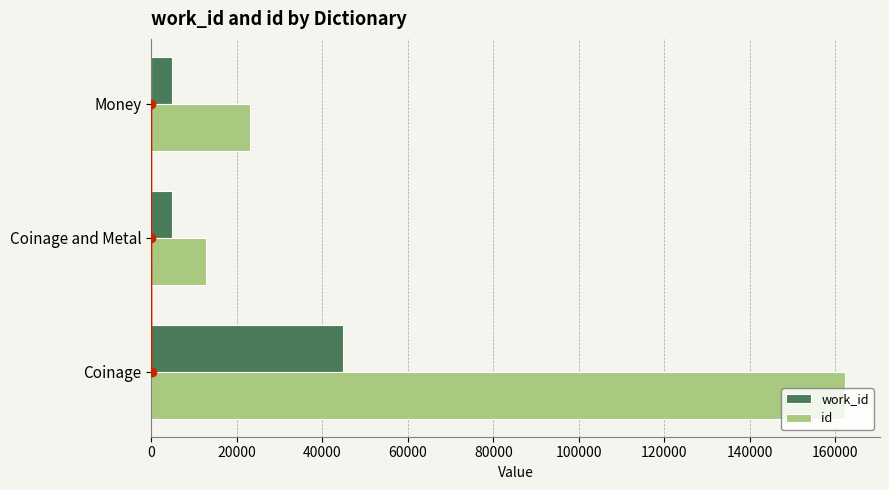

What is the value of the work_id bar at the 2nd from the left?

4802